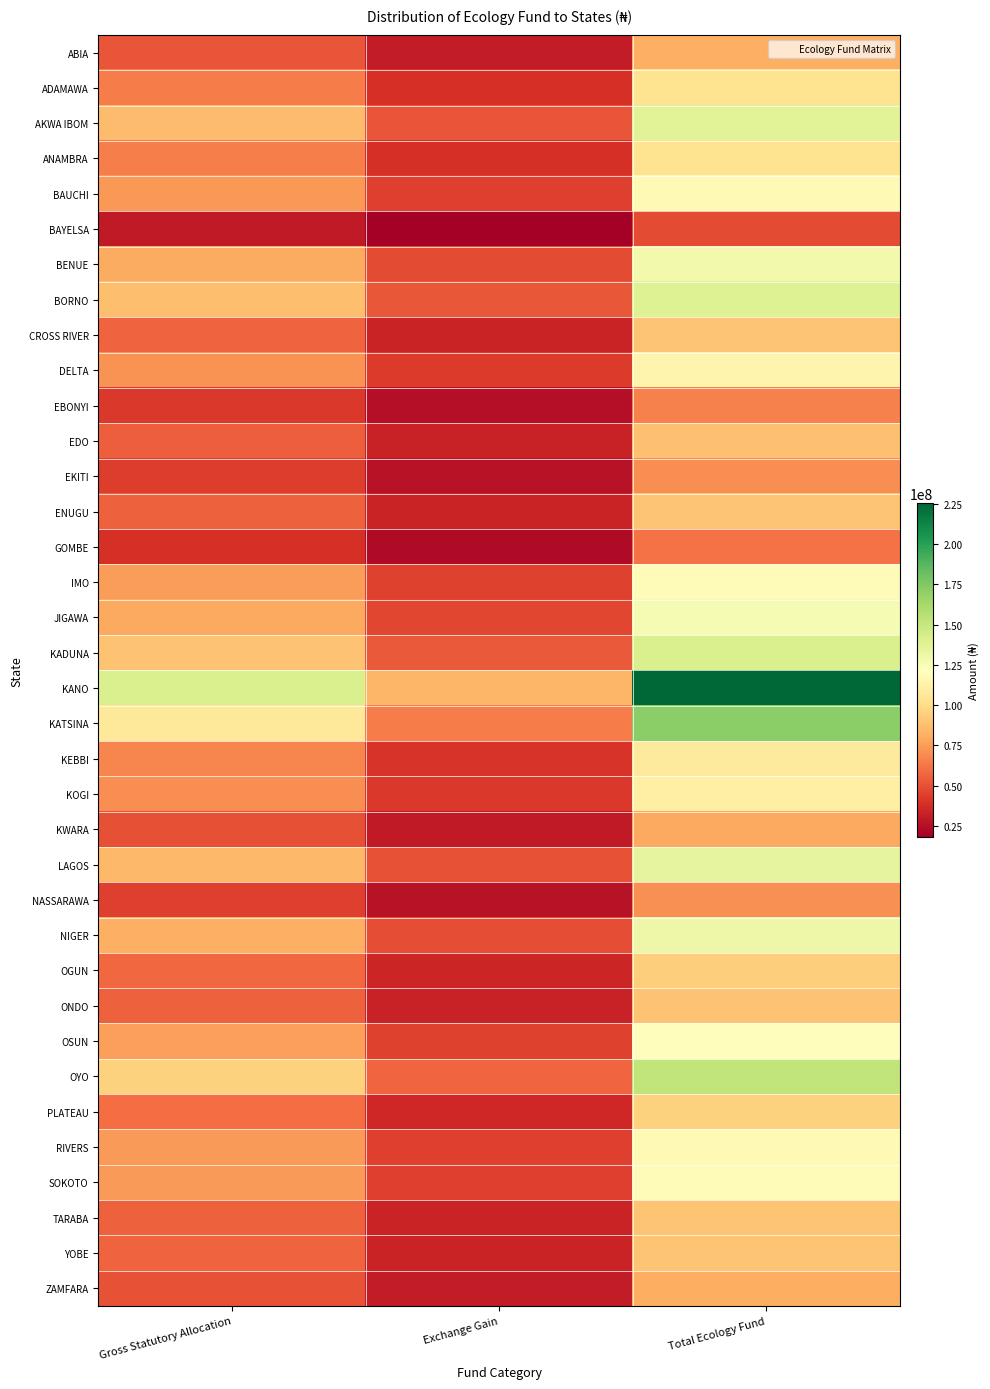

Rank the series at Exchange Gain from lowest to highest value.

BAYELSA, GOMBE, EBONYI, EKITI, NASSARAWA, KWARA, ZAMFARA, ABIA, EDO, ONDO, TARABA, ENUGU, CROSS RIVER, YOBE, OGUN, PLATEAU, ADAMAWA, ANAMBRA, KEBBI, KOGI, DELTA, BAUCHI, RIVERS, SOKOTO, IMO, OSUN, JIGAWA, BENUE, NIGER, LAGOS, AKWA IBOM, BORNO, KADUNA, OYO, KATSINA, KANO